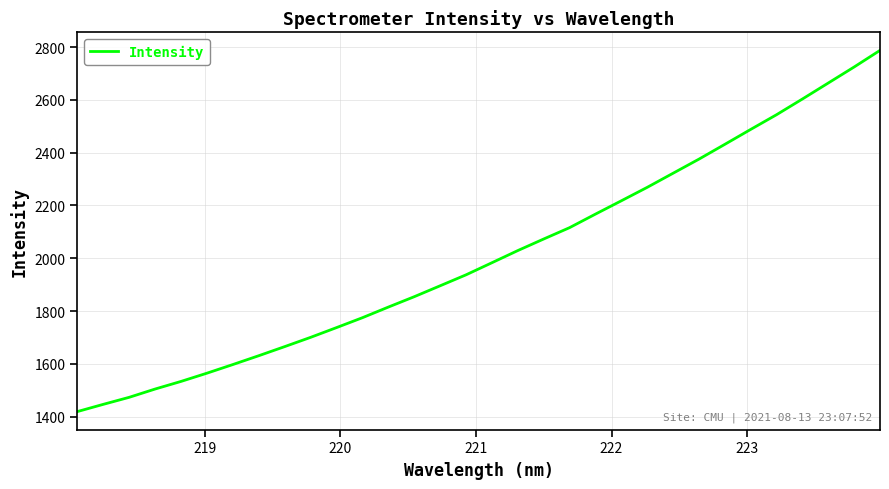

What is the minimum value shown in the chart?

1419.0